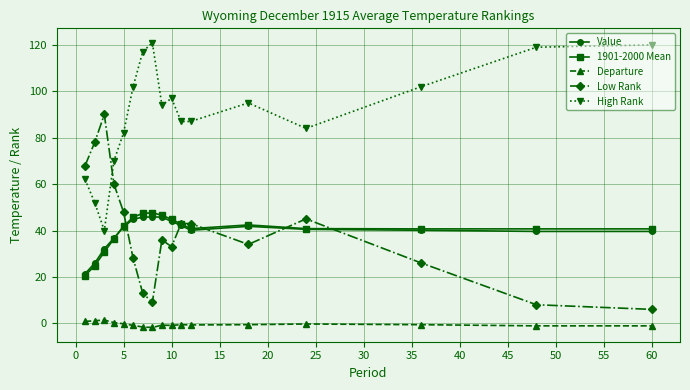

Count the number of data series in this chart.

5